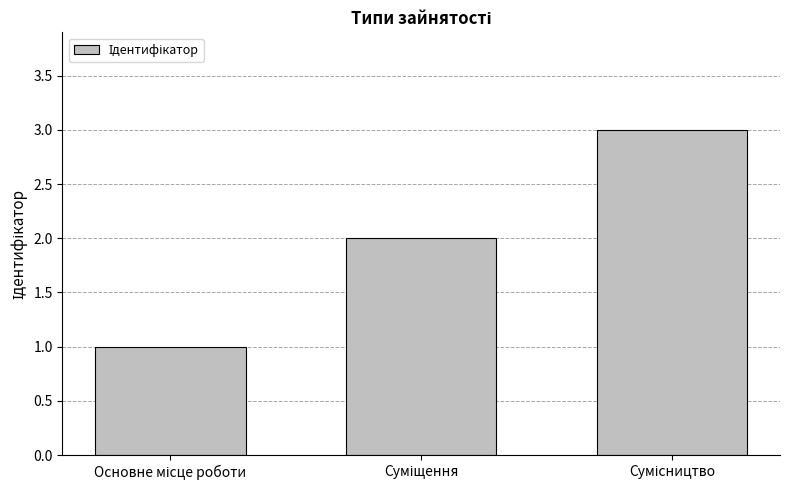

What is the maximum value shown in the chart?

3